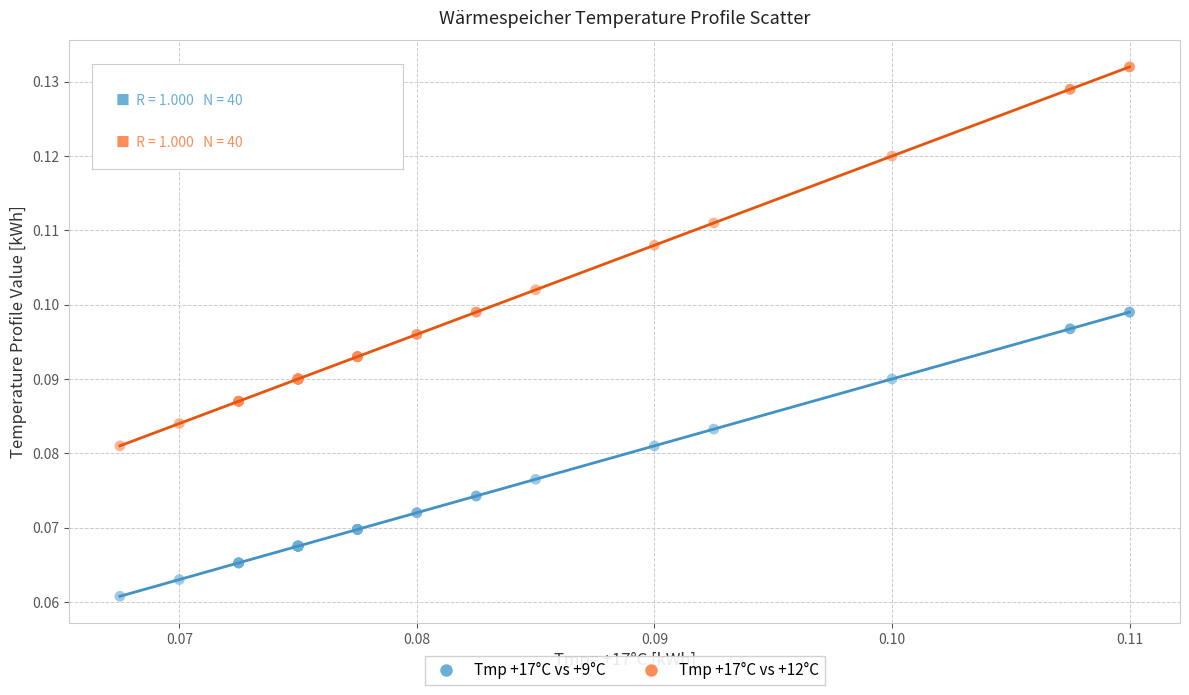

Which series reaches the minimum Y coordinate?

Tmp +17°C vs +9°C